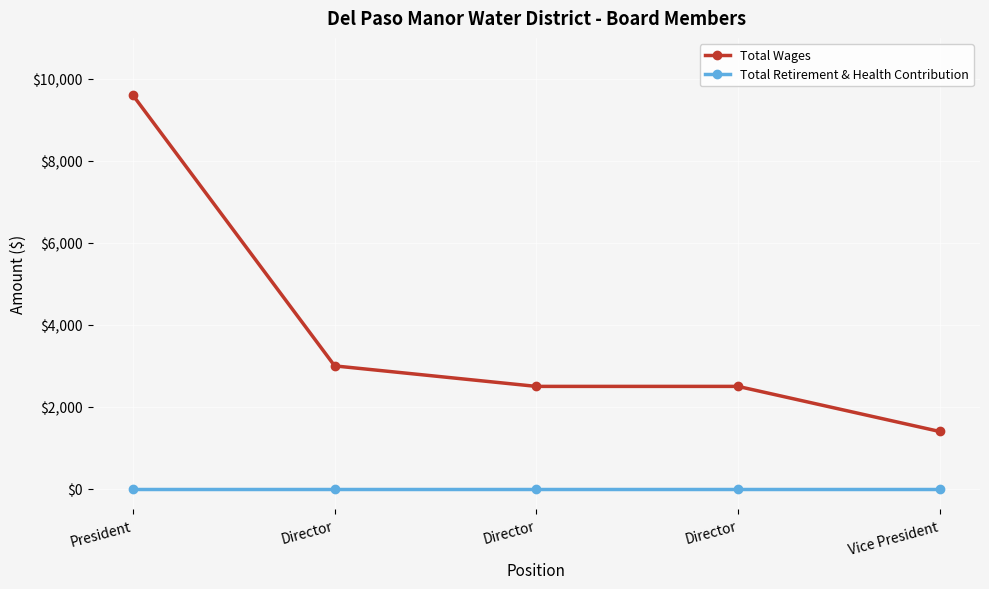

Is it true that Total Wages equals 619 at Director?

False